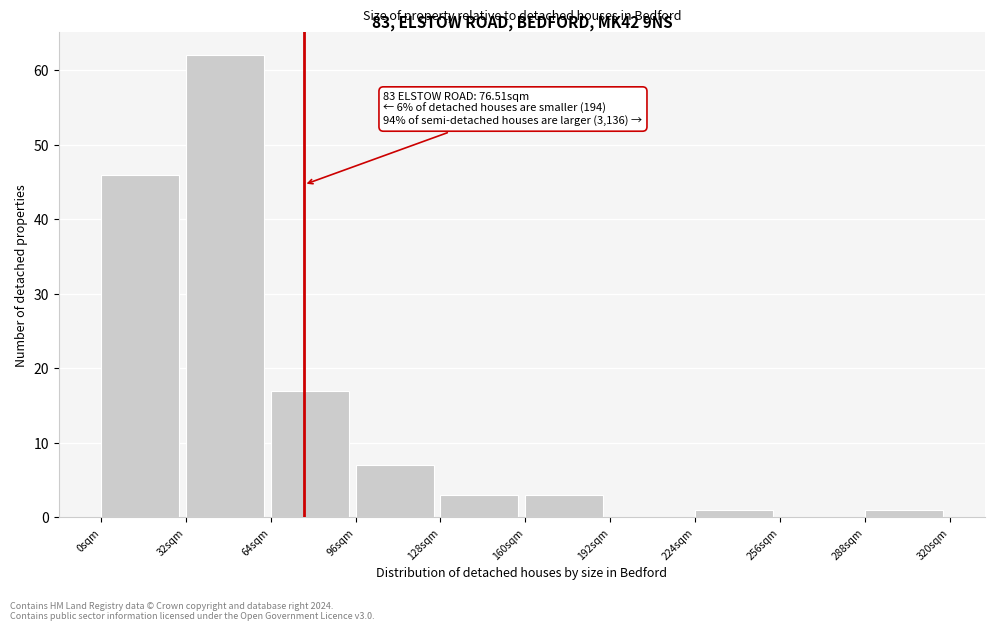

Which range on the x-axis has the tallest bar?

32 to 64